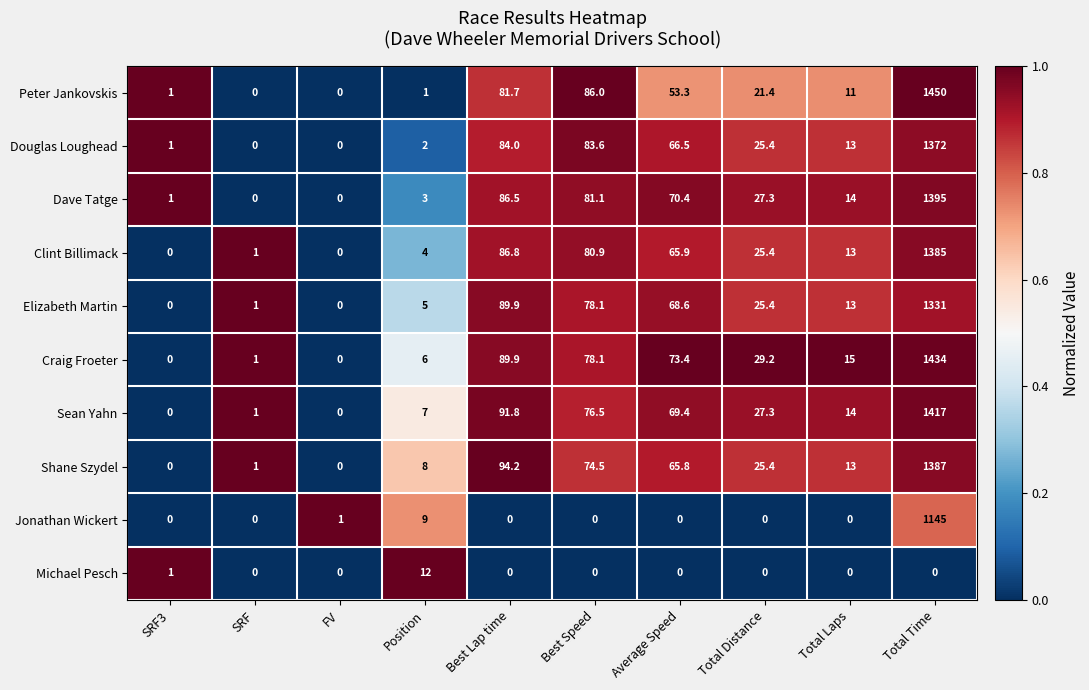

What is the average value of the Clint Billimack series?

166.2